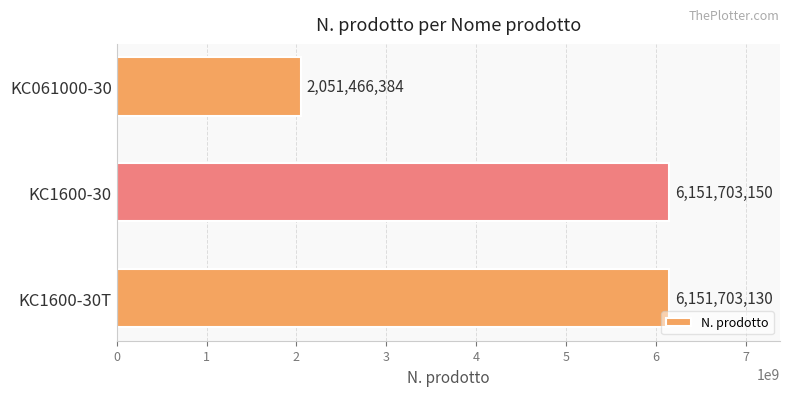

Which category has the highest value across all series?

KC1600-30